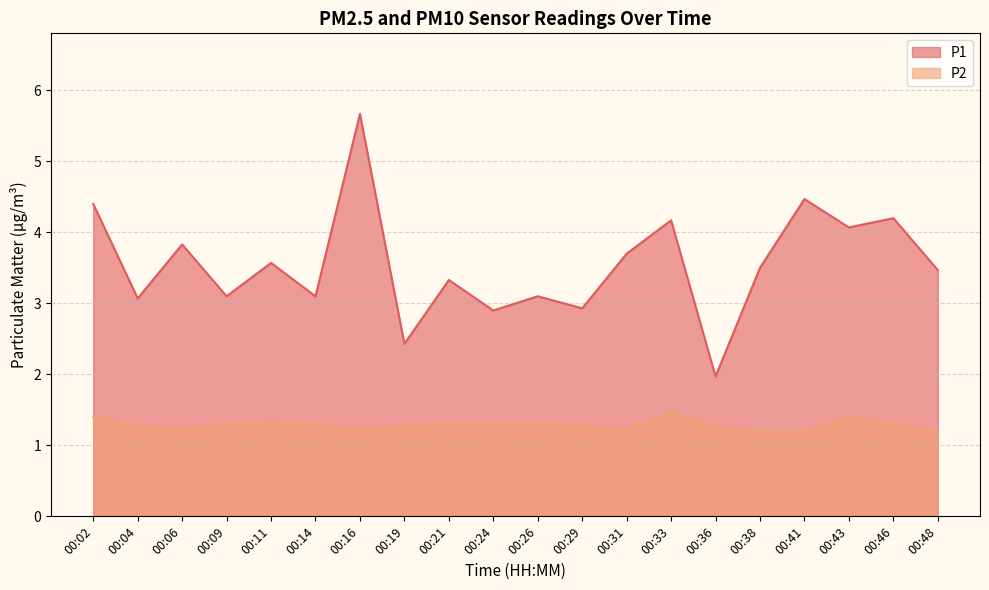

What is the average value of the P2 series?

1.3